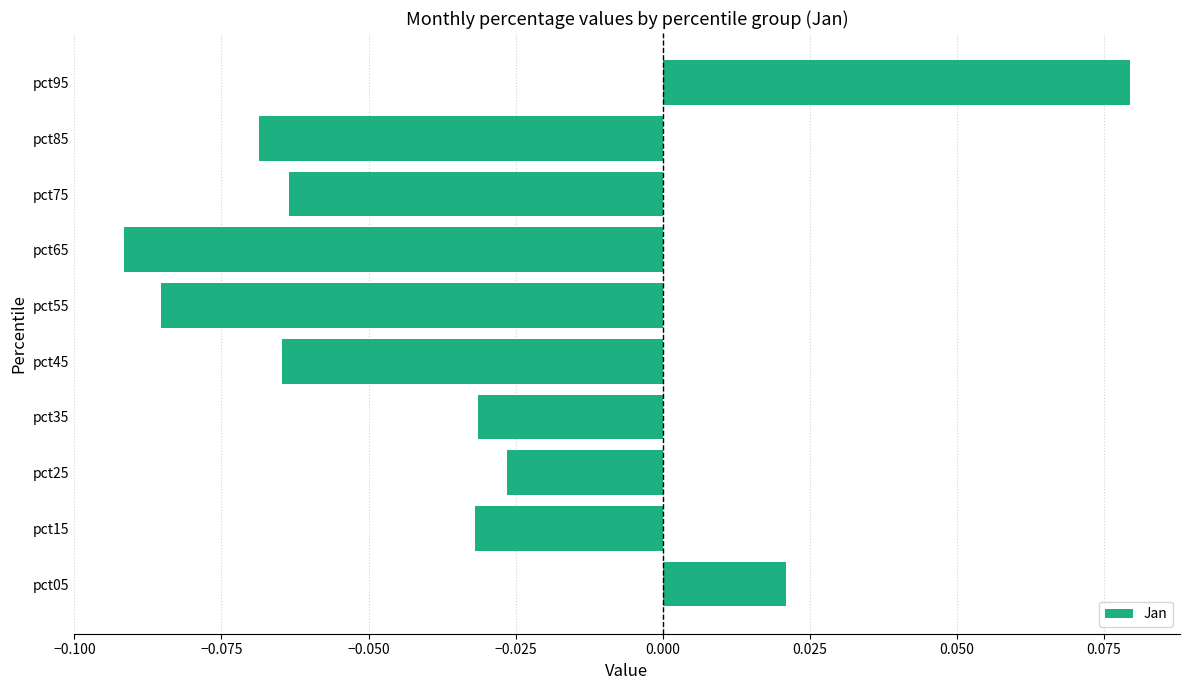

True or false: the data shows 0.0 at pct95.

False